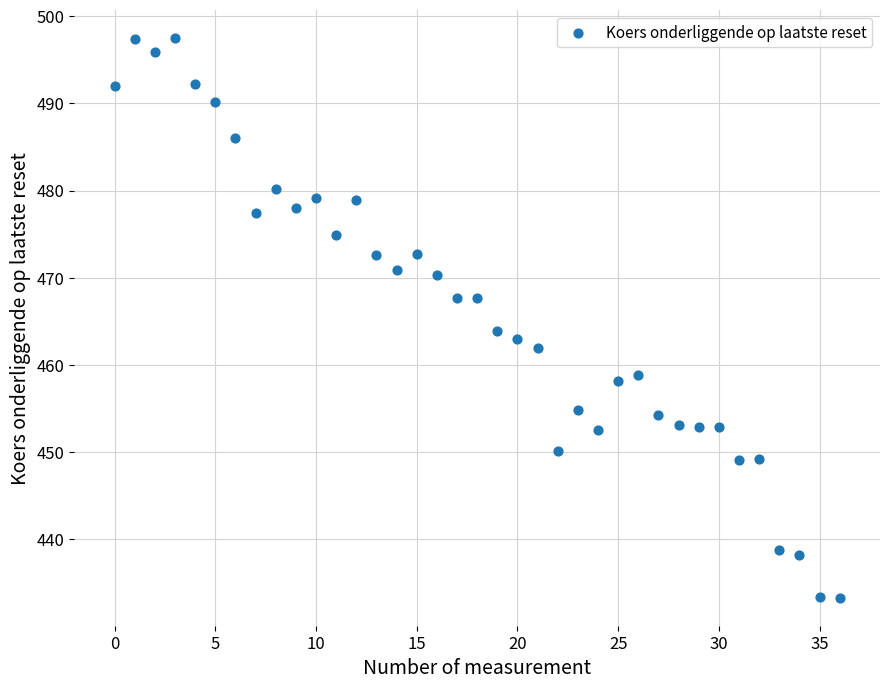

What Y value in the scatter plot is closest to 465?

463.9